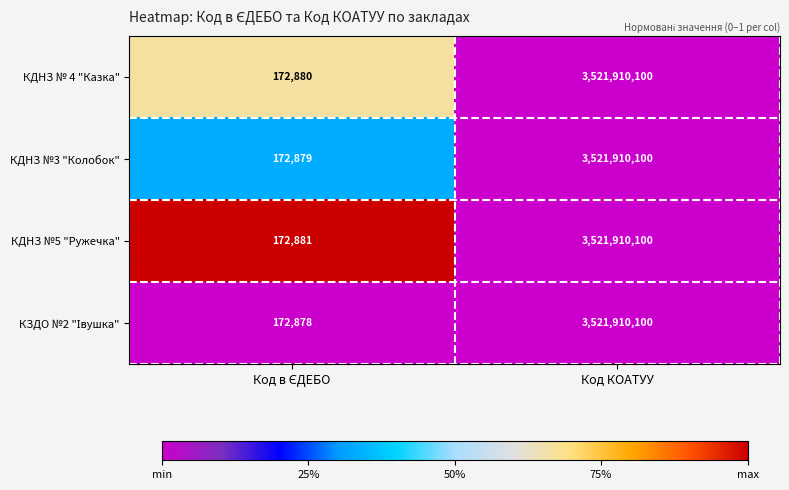

What is the minimum value for КДНЗ № 4 "Казка"?

172880